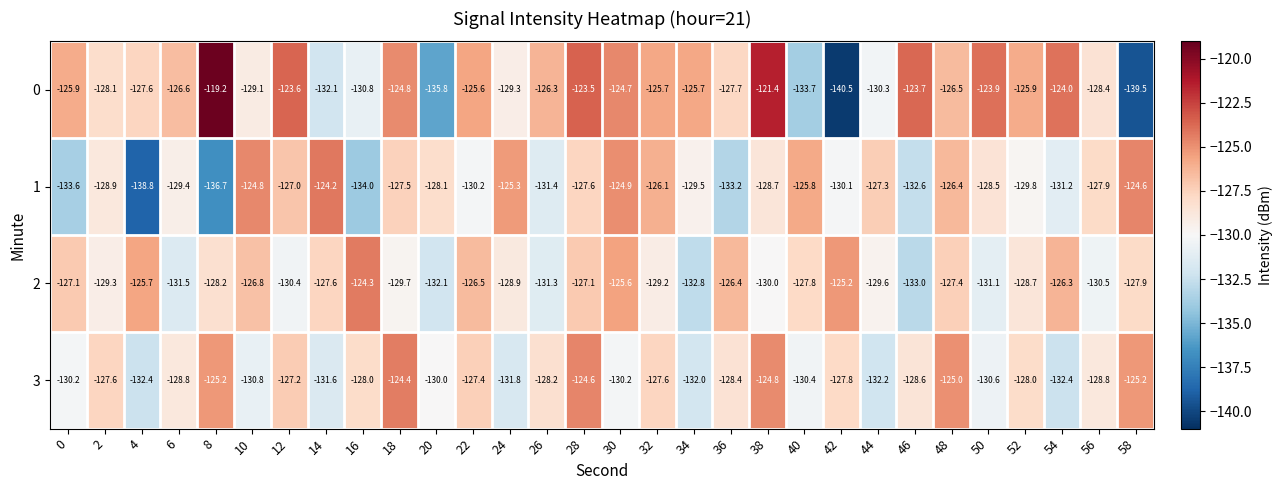

Rank the series by their maximum value, from lowest to highest.

3, 2, 1, 0